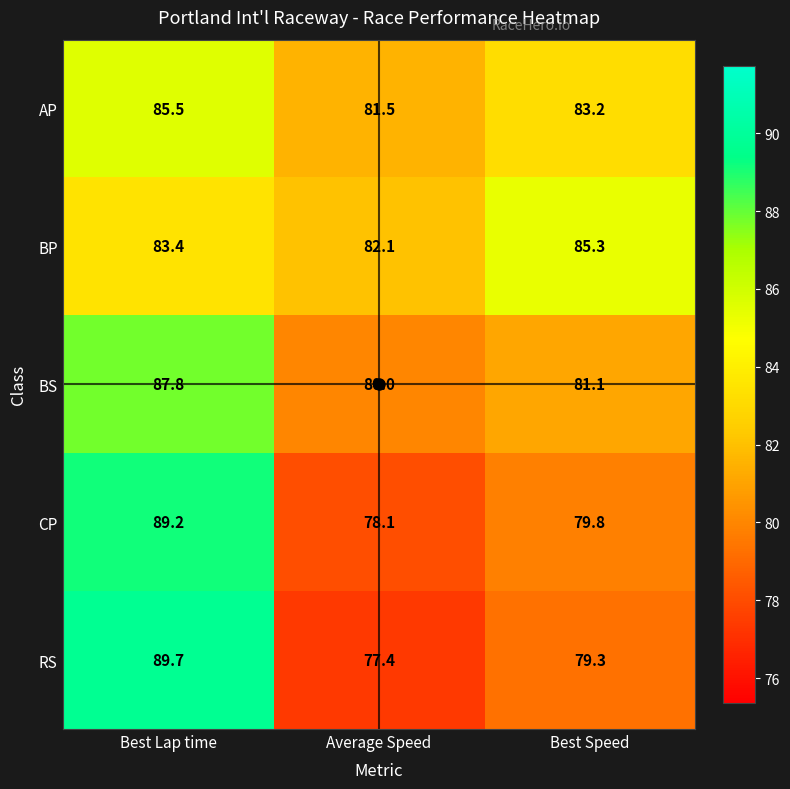

Rank the series by their maximum value, from lowest to highest.

BP, AP, BS, CP, RS